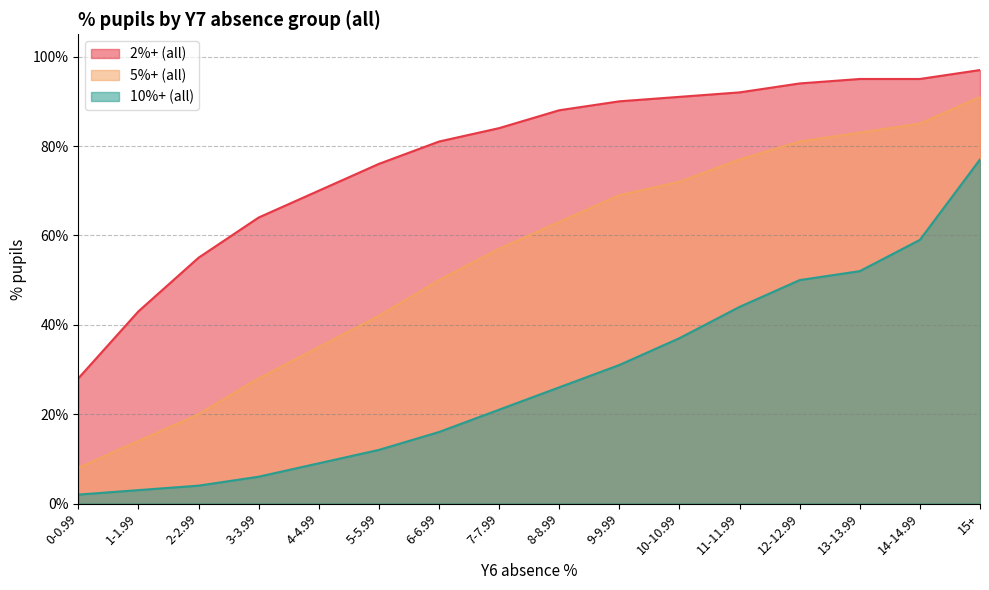

Is the value of 5%+ (all) at 11-11.99 greater than the value of 2%+ (all) at 14-14.99?

No